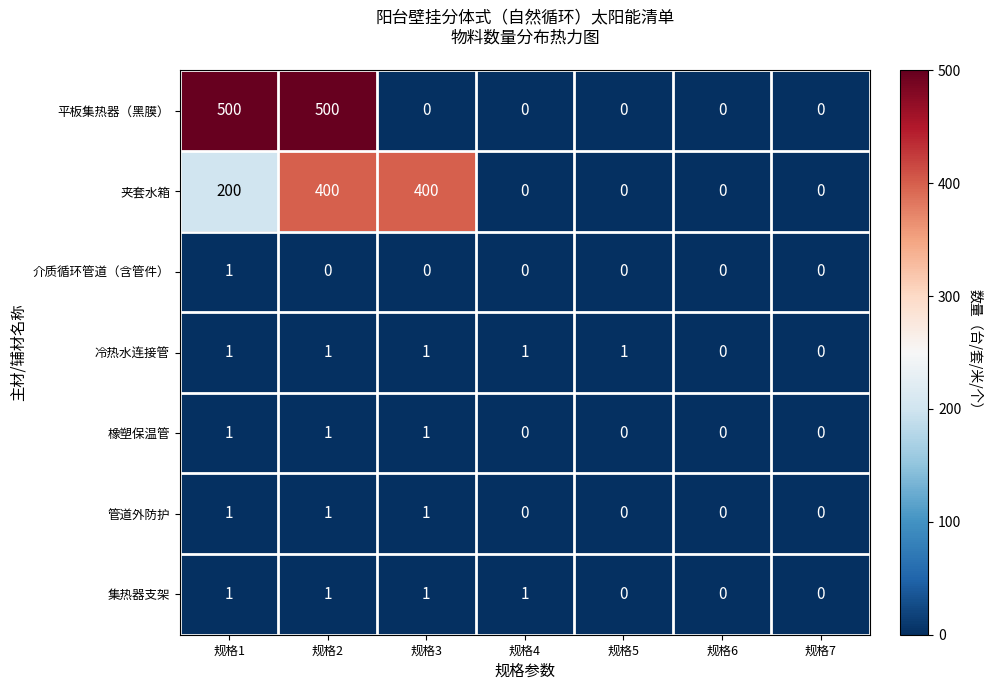

The 介质循环管道（含管件） series shows 1 at 规格7. True or false?

False